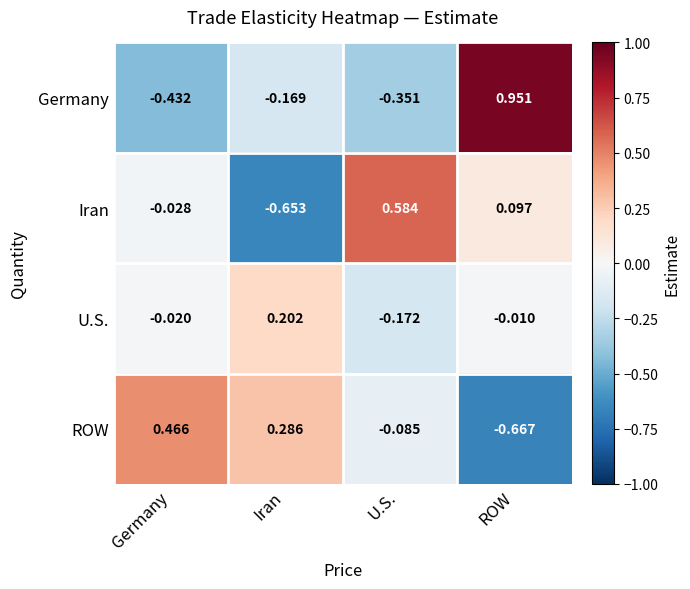

How many distinct data groups are displayed?

4